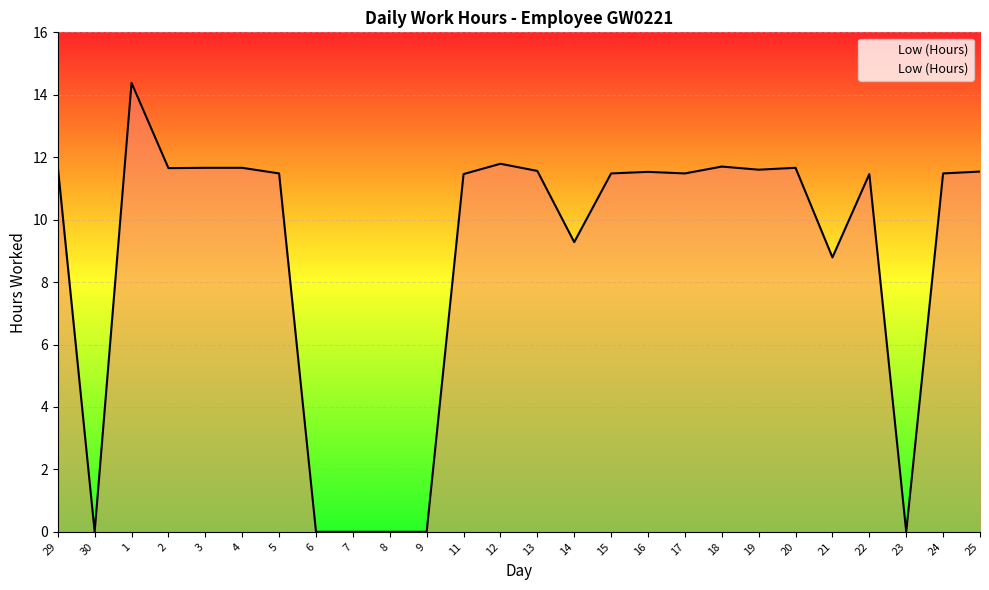

What position from the right is 20?

6